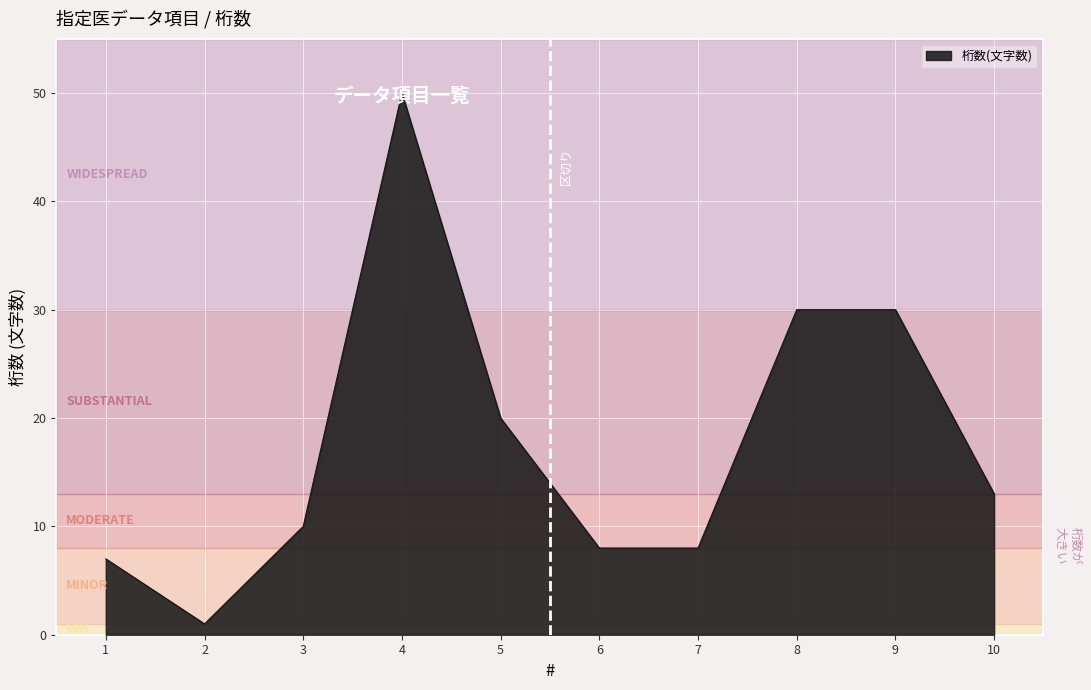

What is the difference between the maximum and second lowest values?

43